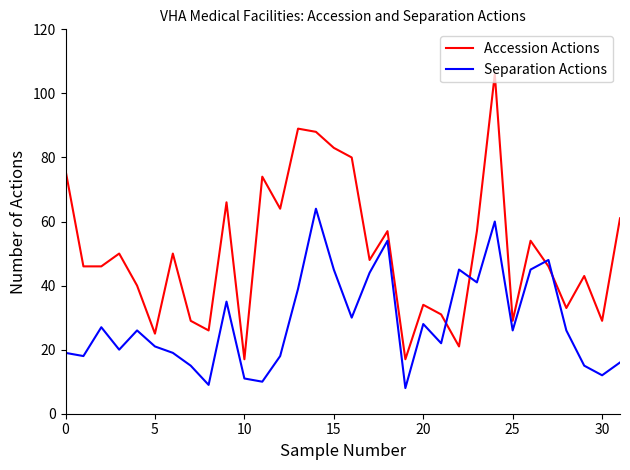

What is the difference between the maximum and minimum values in the Separation Actions series?

56